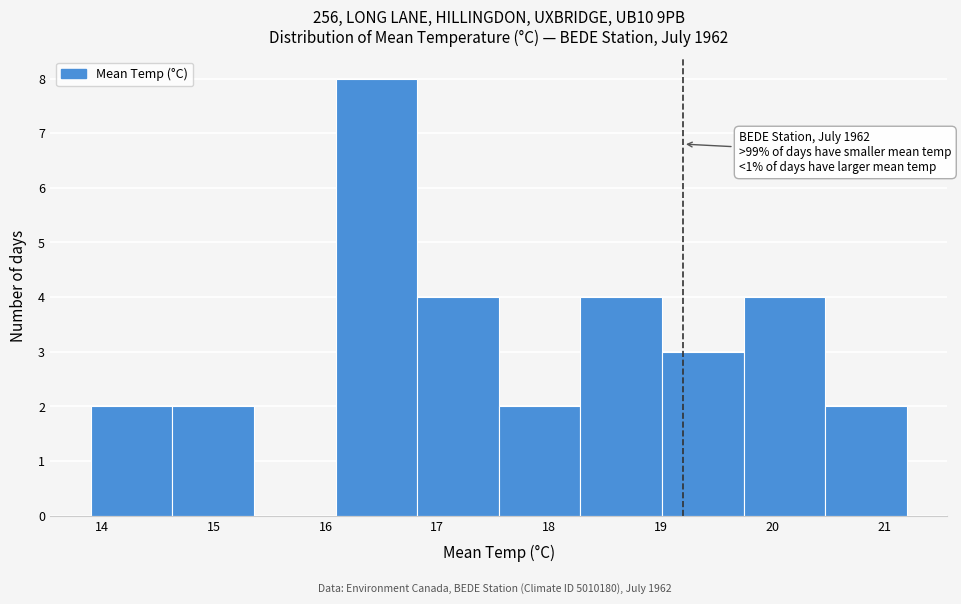

Over which range of the x-axis is the bar tallest?

16.09 to 16.82